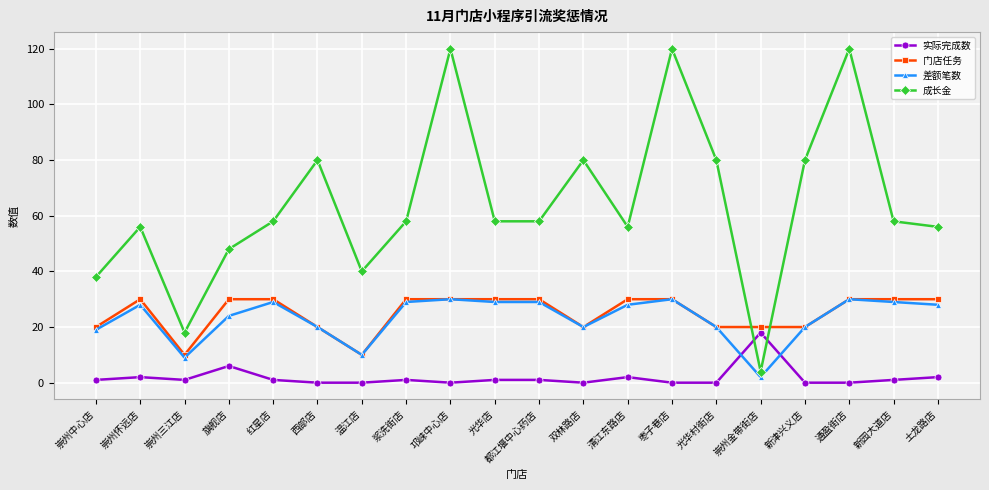

Which series has the largest range (max minus min)?

成长金